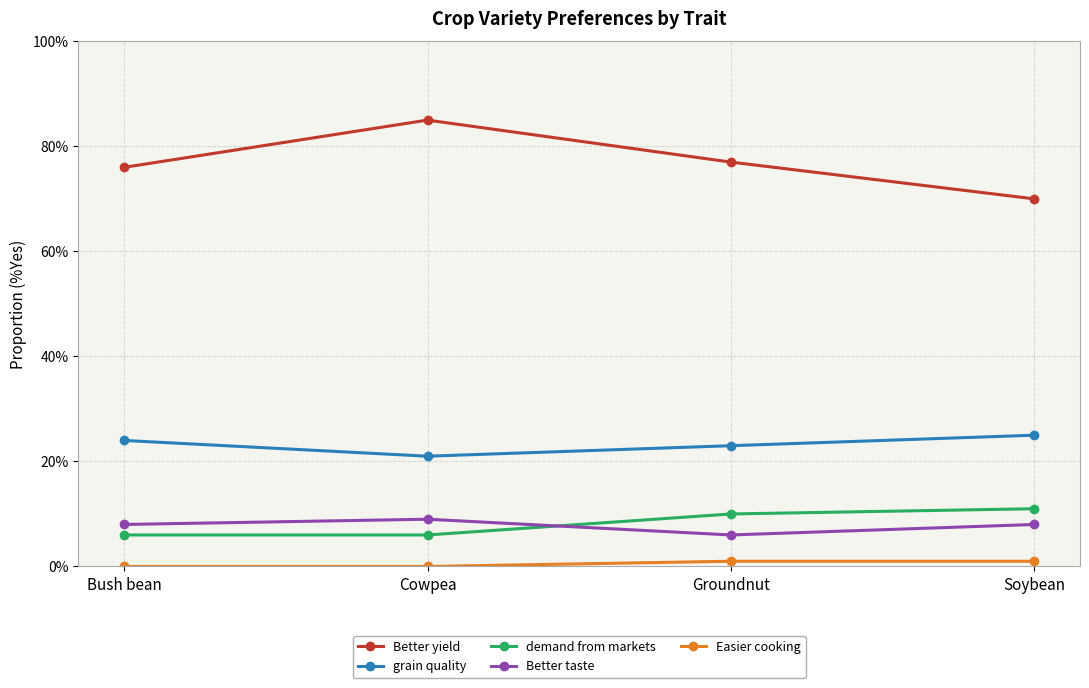

Is this an area chart (filled region under the line)?

No